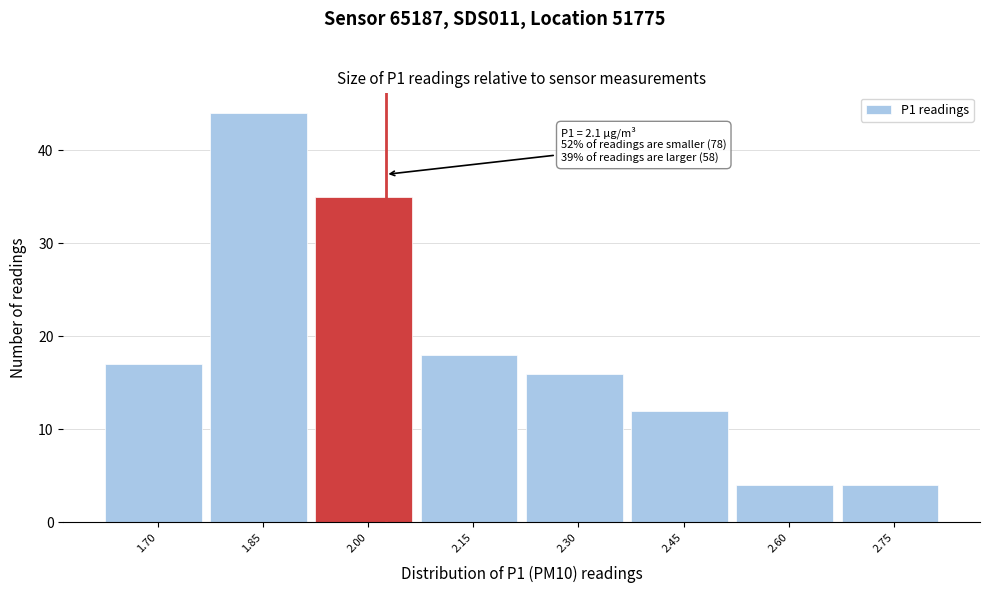

Reading left to right, what are all the values shown in this chart?

1.70=17	1.85=44	2.00=35	2.15=18	2.30=16	2.45=12	2.60=4	2.75=4